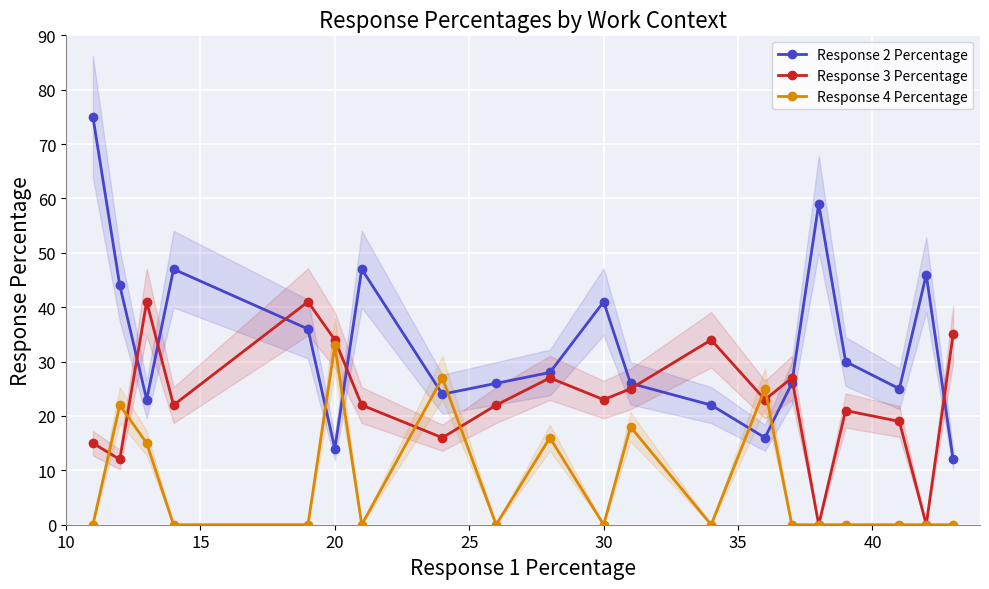

Which series has the largest range (max minus min)?

Response 2 Percentage